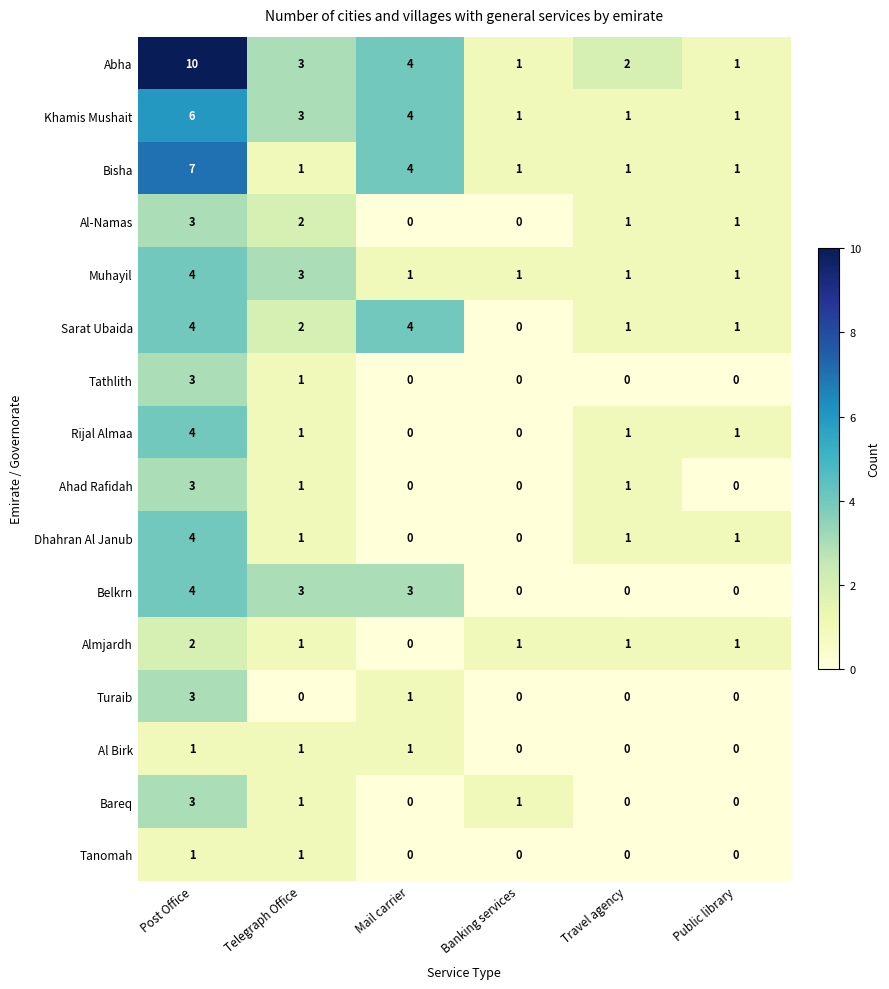

What is the difference between the maximum and second lowest values in the Ahad Rafidah series?

3